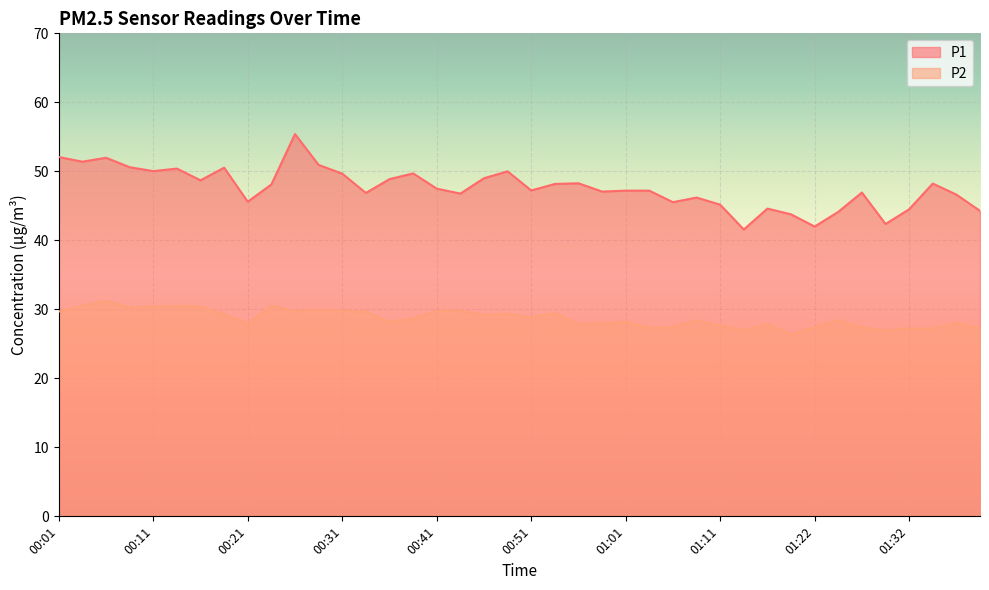

True or false: P2 and P1 cross at least once.

False